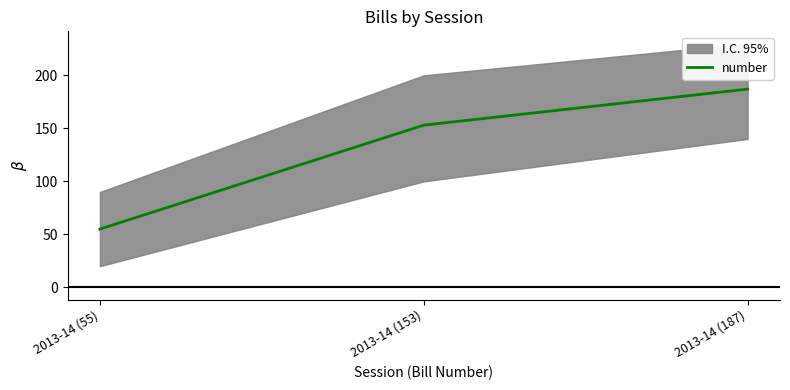

Rank the categories by value from lowest to highest.

2013-14 (55), 2013-14 (153), 2013-14 (187)